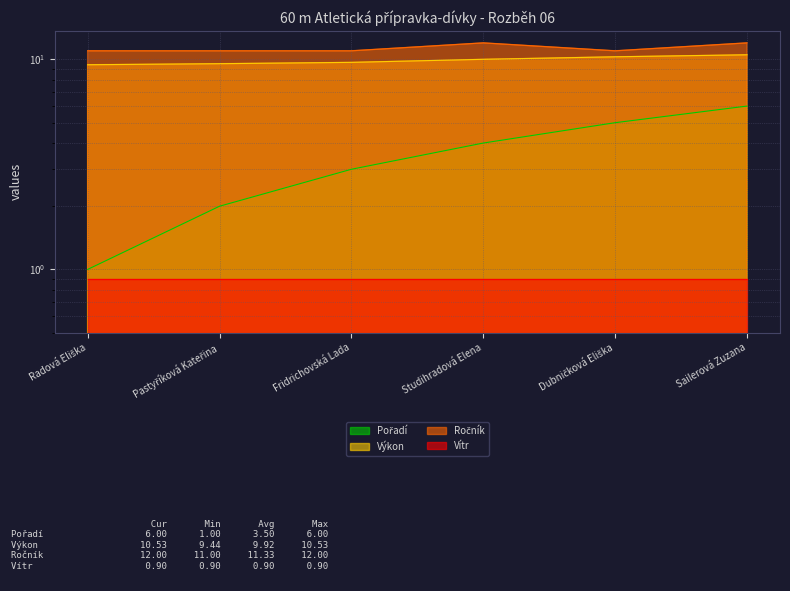

The Ročník series shows 17.4 at Radová Eliška. True or false?

False